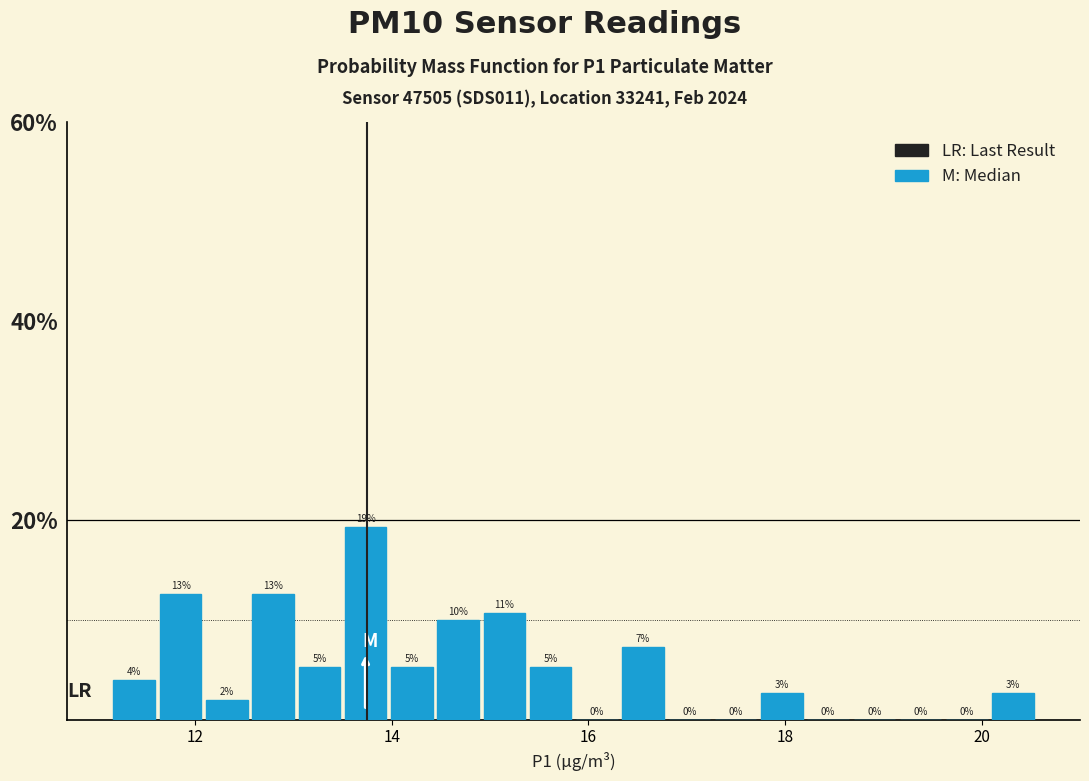

Around what value on the x-axis is the tallest bar? Give the approximate position of its centre, as read against the axis.

13.8